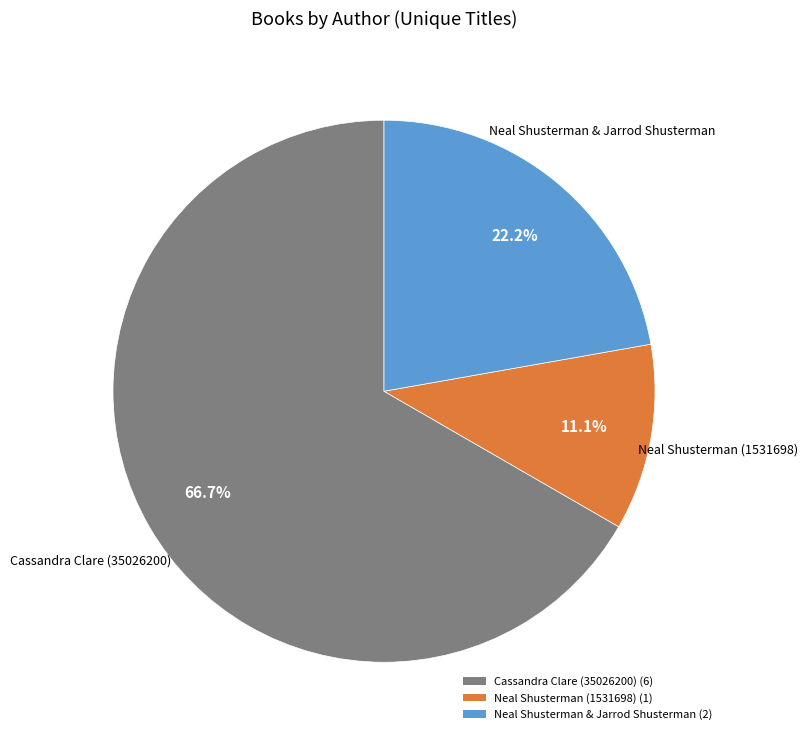

Rank the categories by value from highest to lowest.

Cassandra Clare (35026200) (6), Neal Shusterman & Jarrod Shusterman (2), Neal Shusterman (1531698) (1)